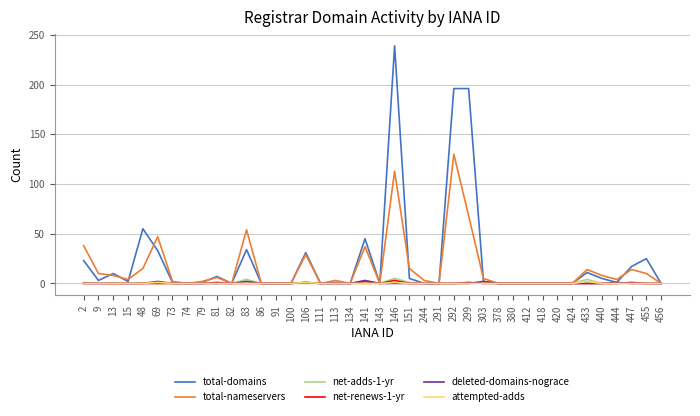

Where is total-nameservers nearest to the value 65?

299